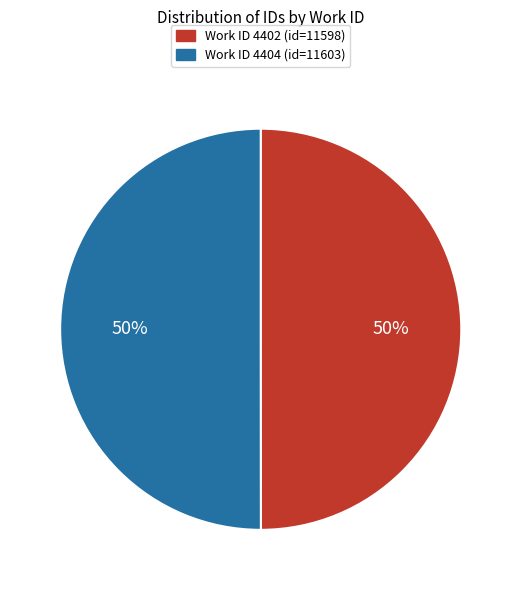

To the nearest percent, what is the average slice percentage?

50%